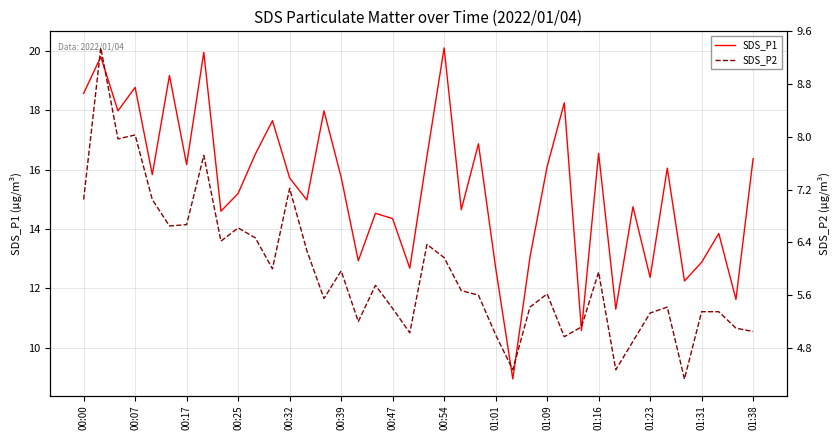

What is the highest value of the SDS_P2 series?

9.3